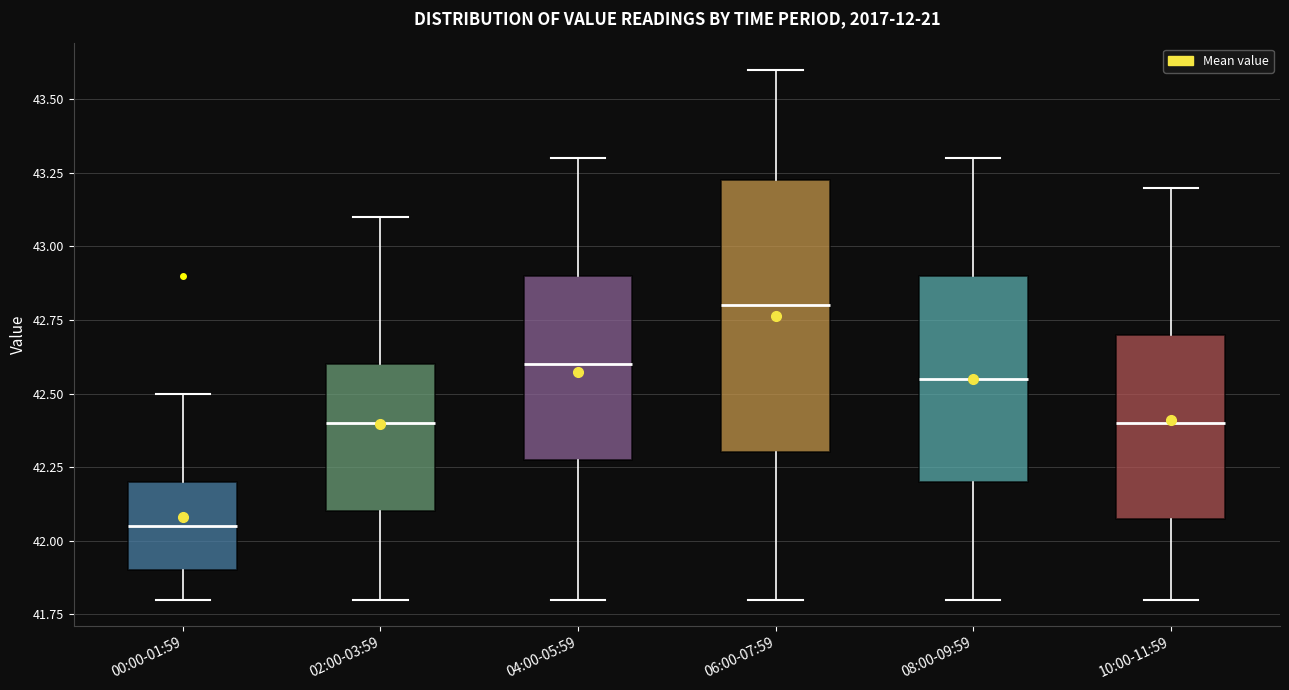

Where does the lower whisker of the box for 06:00-07:59 end on the y-axis? The values are not printed on the chart, so give them approximately, as read against the axis.

41.80